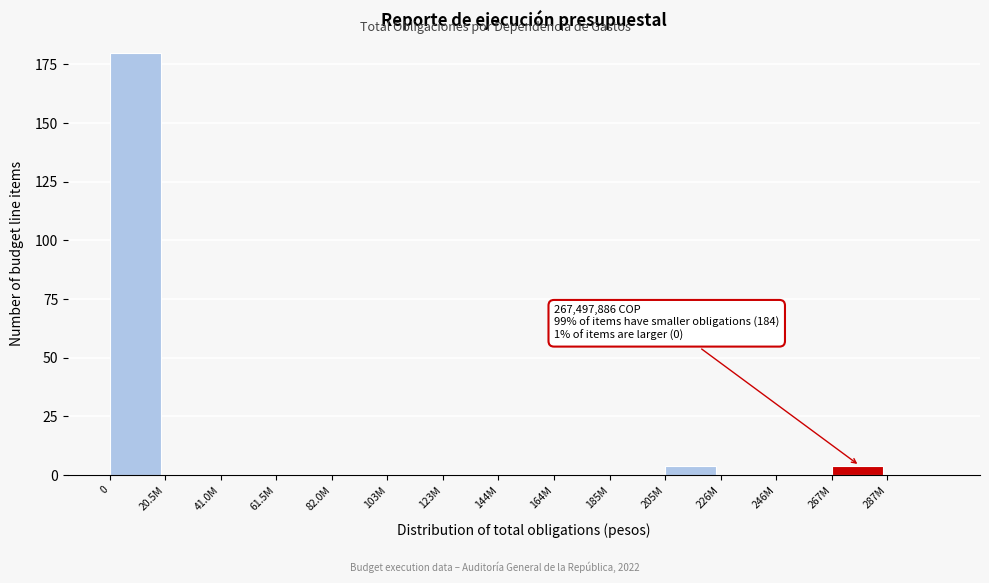

Reading left to right, extract all data points from this chart.

0=180	20.5M=0	41.0M=0	61.5M=0	82.0M=0	103M=0	123M=0	144M=0	164M=0	185M=0	205M=4	226M=0	246M=0	267M=4	287M=0